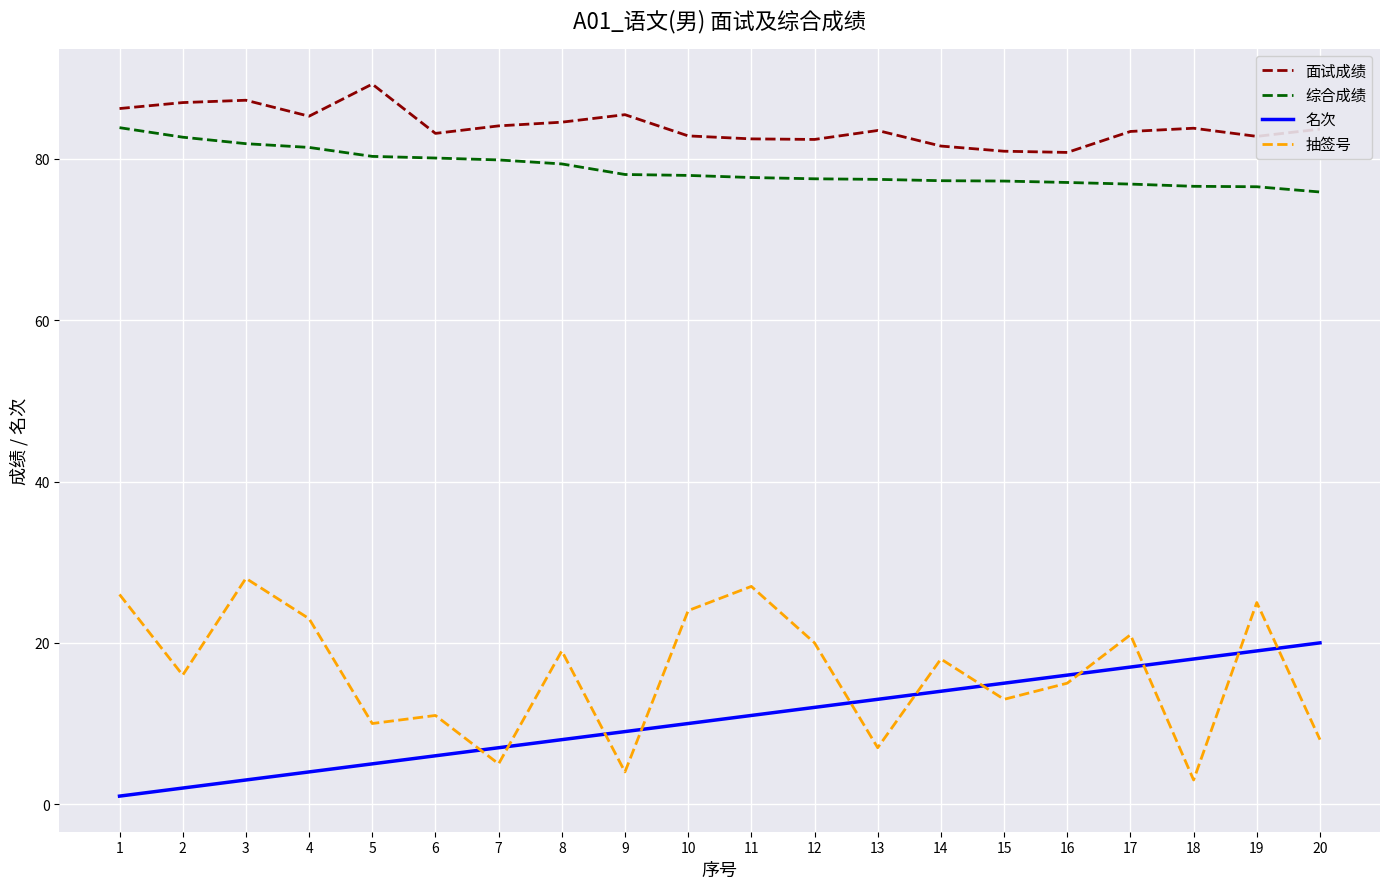

True or false: 面试成绩 and 名次 cross at least once.

False